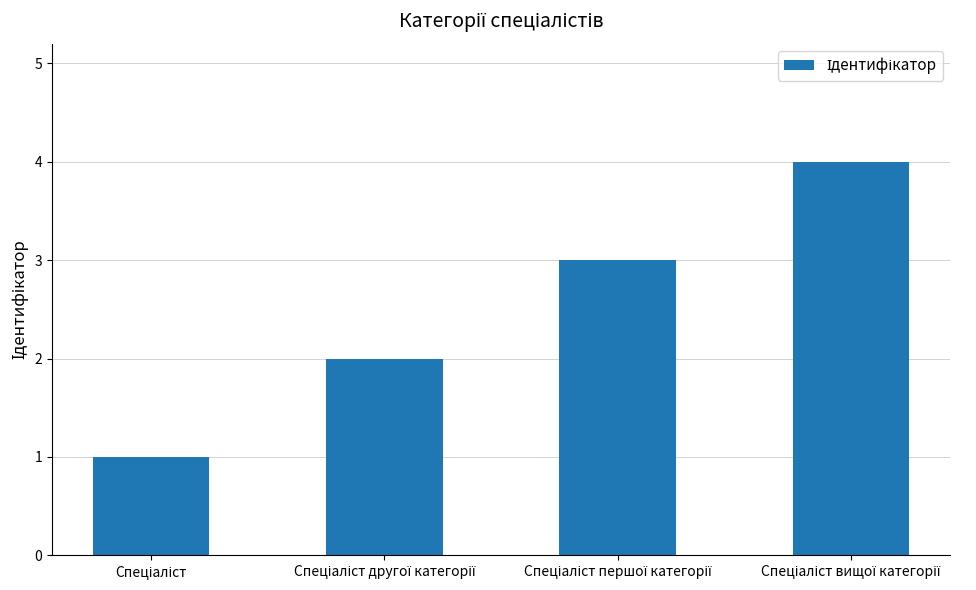

What is the sum of all values?

10